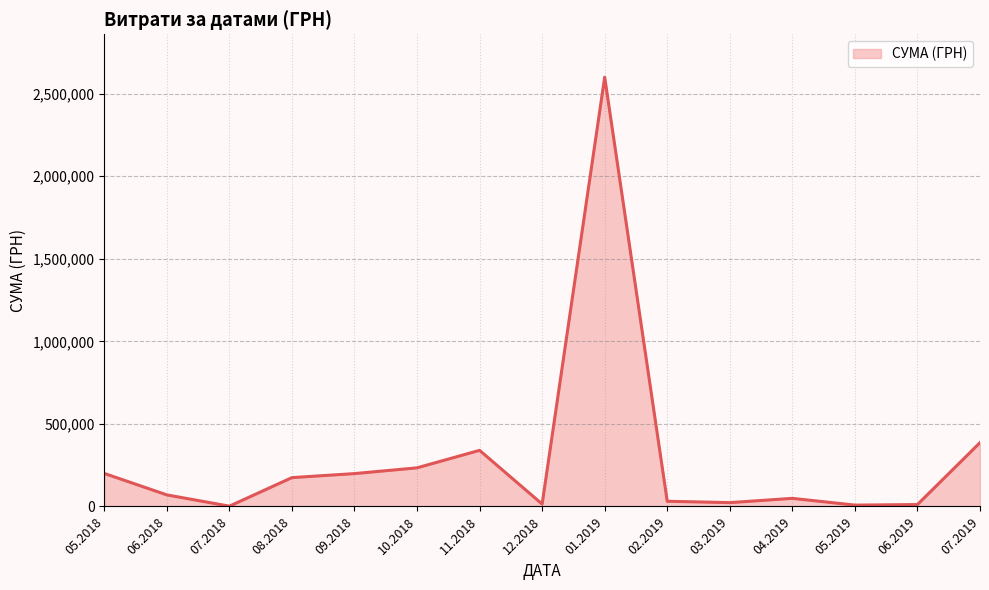

What is the change in value from 05.2018 to 01.2019?

+2399612.2